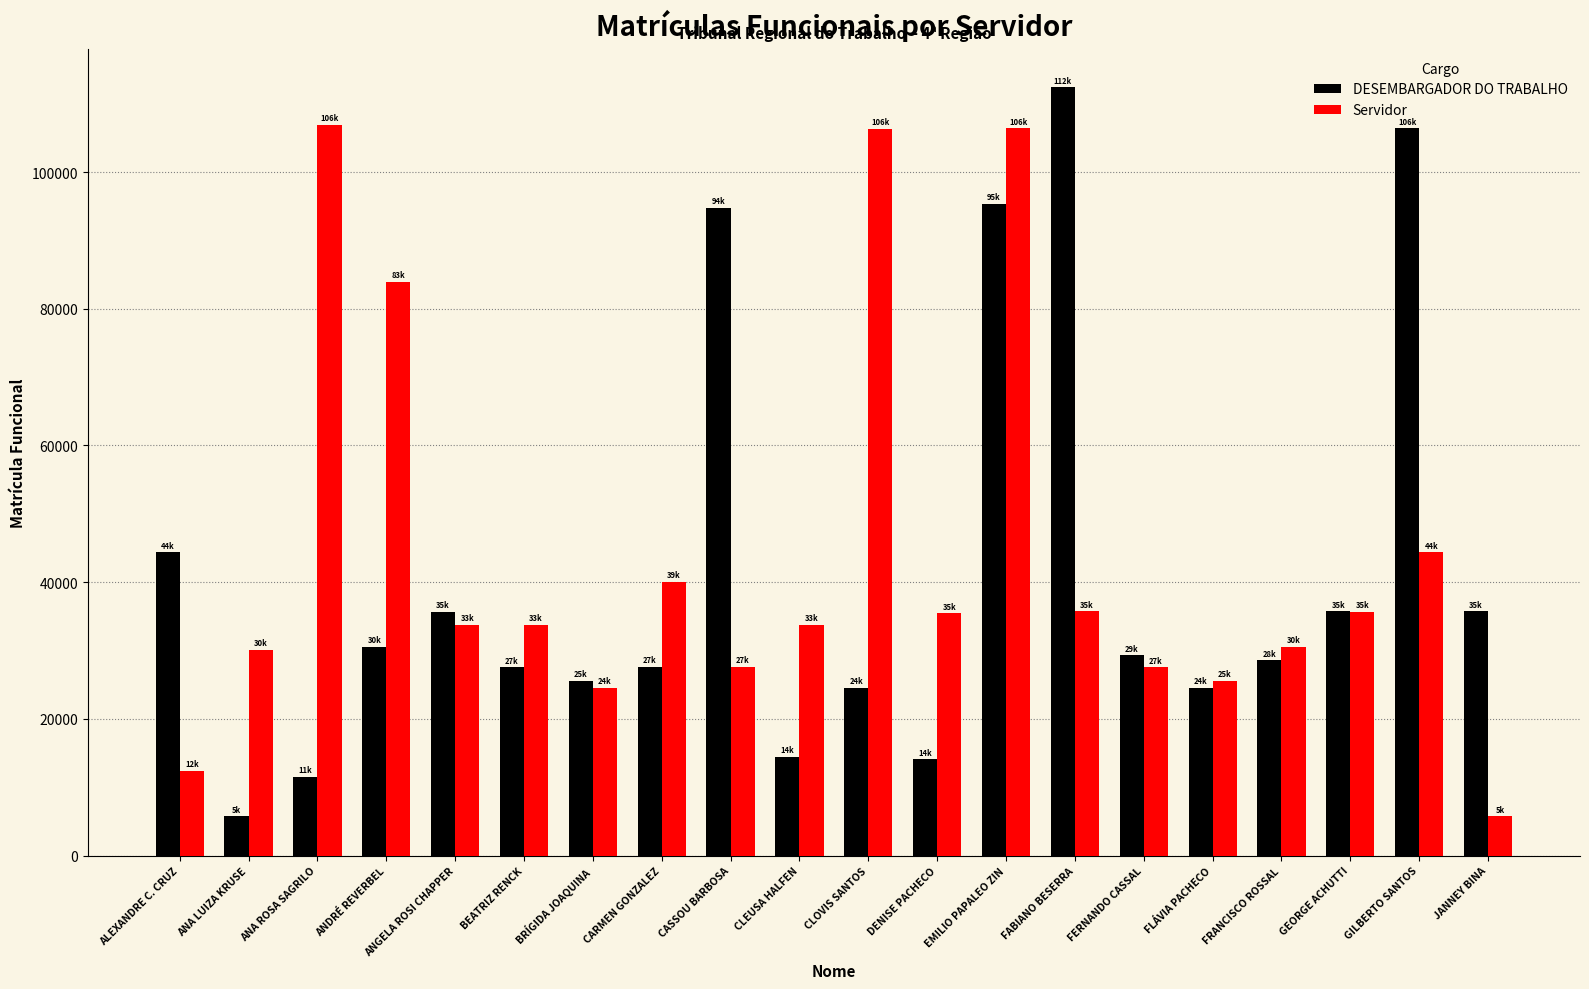

What is the sum of all Servidor values?

879819